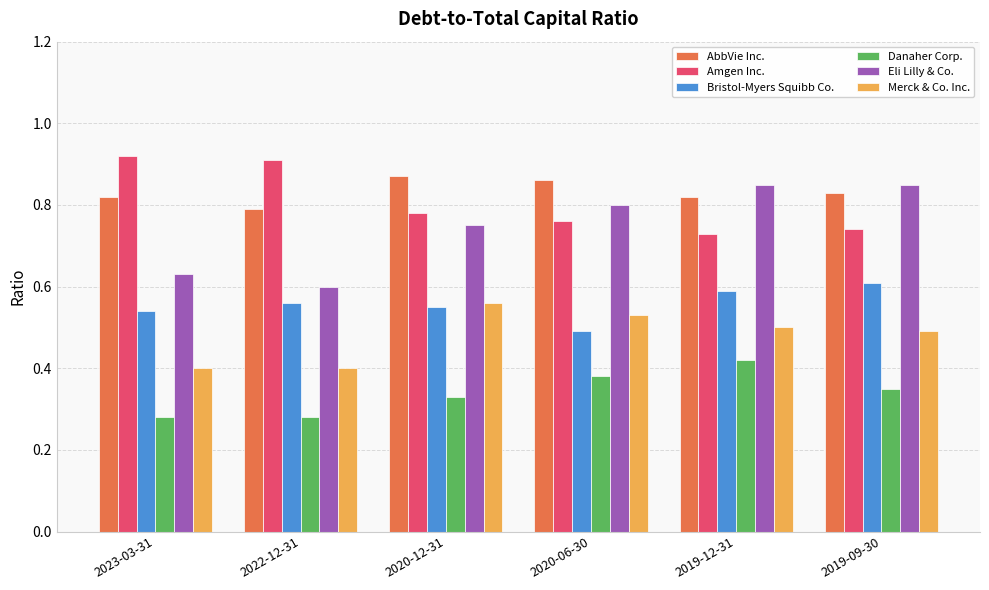

Which category has the lowest value in the Eli Lilly & Co. series?

2022-12-31